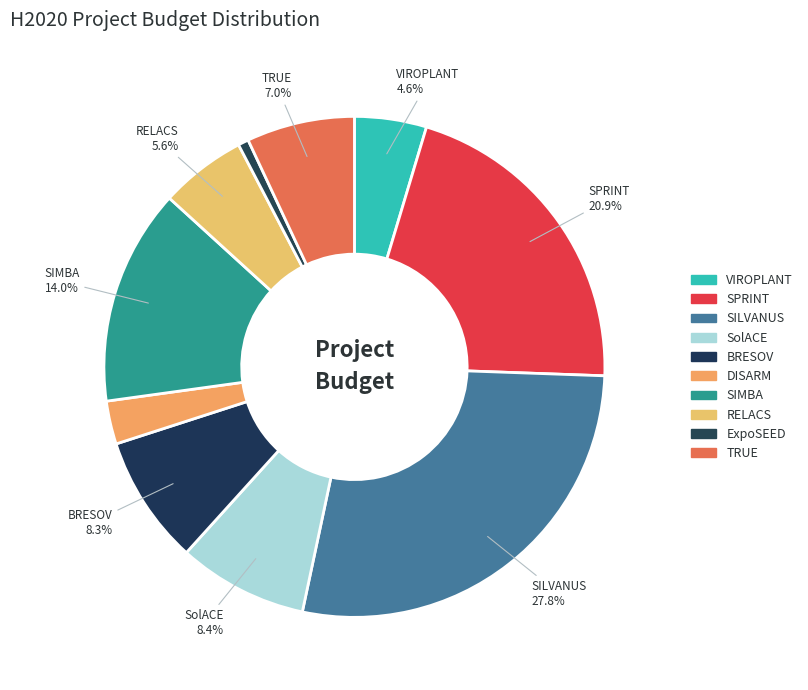

Count the number of slices in the pie.

10